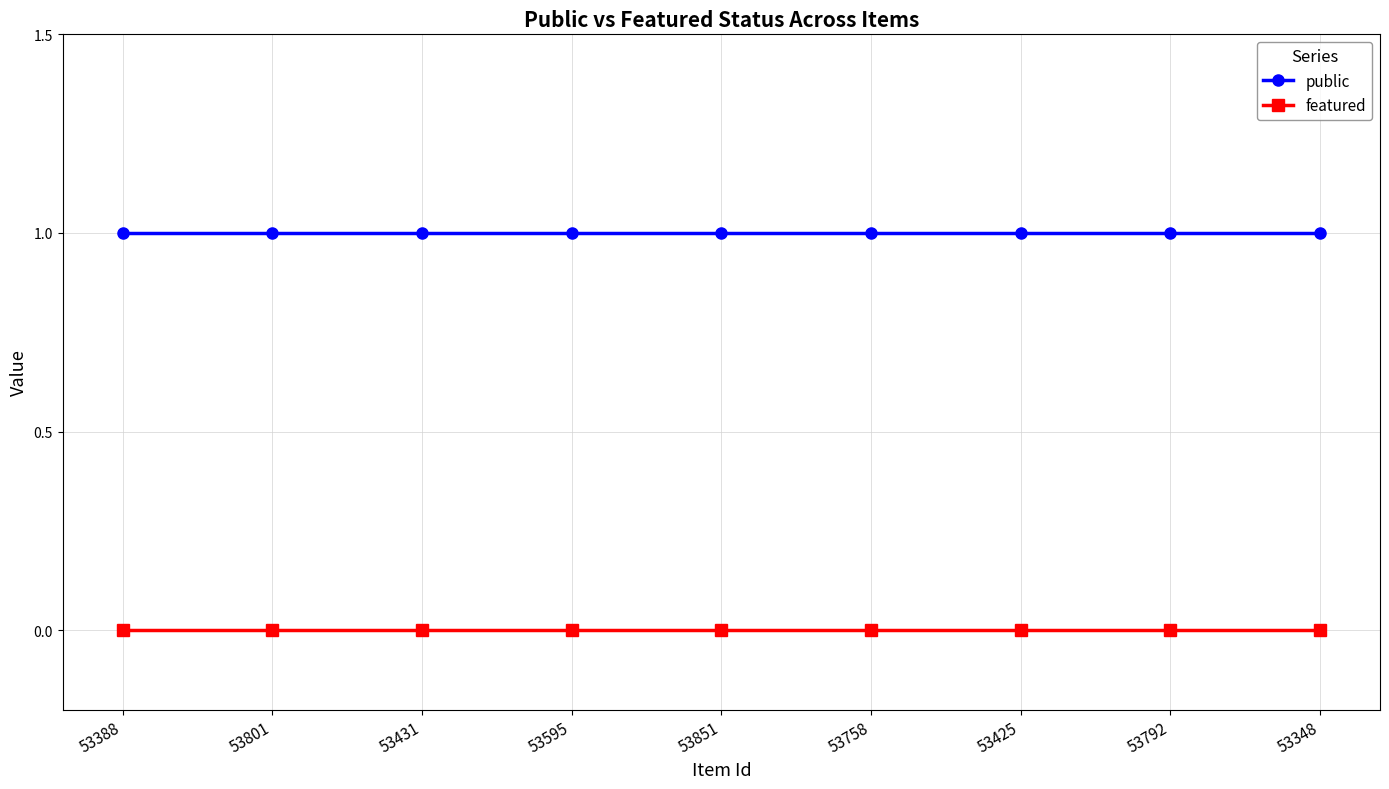

What is the spread (max minus min) of values at 53425?

1